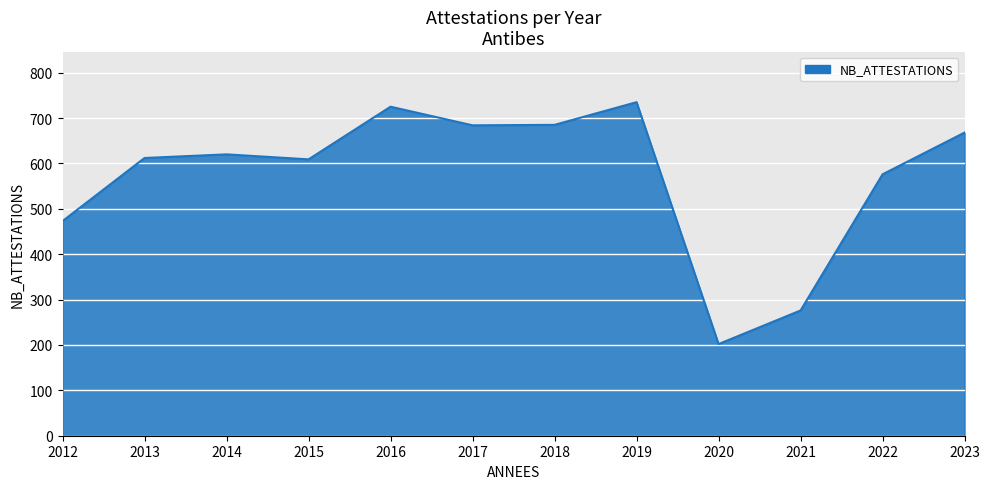

The chart shows a value of 929 at 2023. True or false?

False